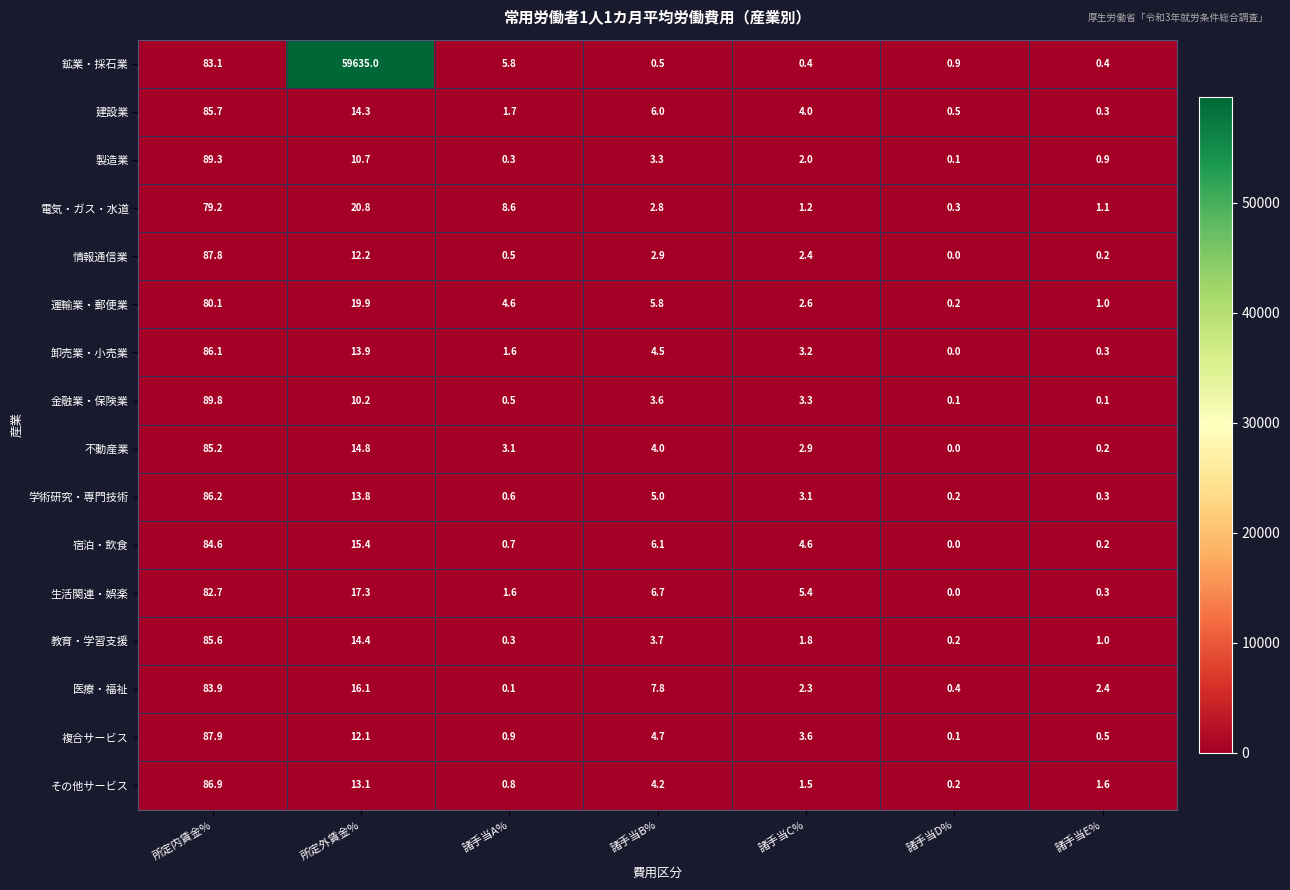

List the series in order of their peak value, highest first.

鉱業・採石業, 金融業・保険業, 製造業, 複合サービス, 情報通信業, その他サービス, 学術研究・専門技術, 卸売業・小売業, 建設業, 教育・学習支援, 不動産業, 宿泊・飲食, 医療・福祉, 生活関連・娯楽, 運輸業・郵便業, 電気・ガス・水道